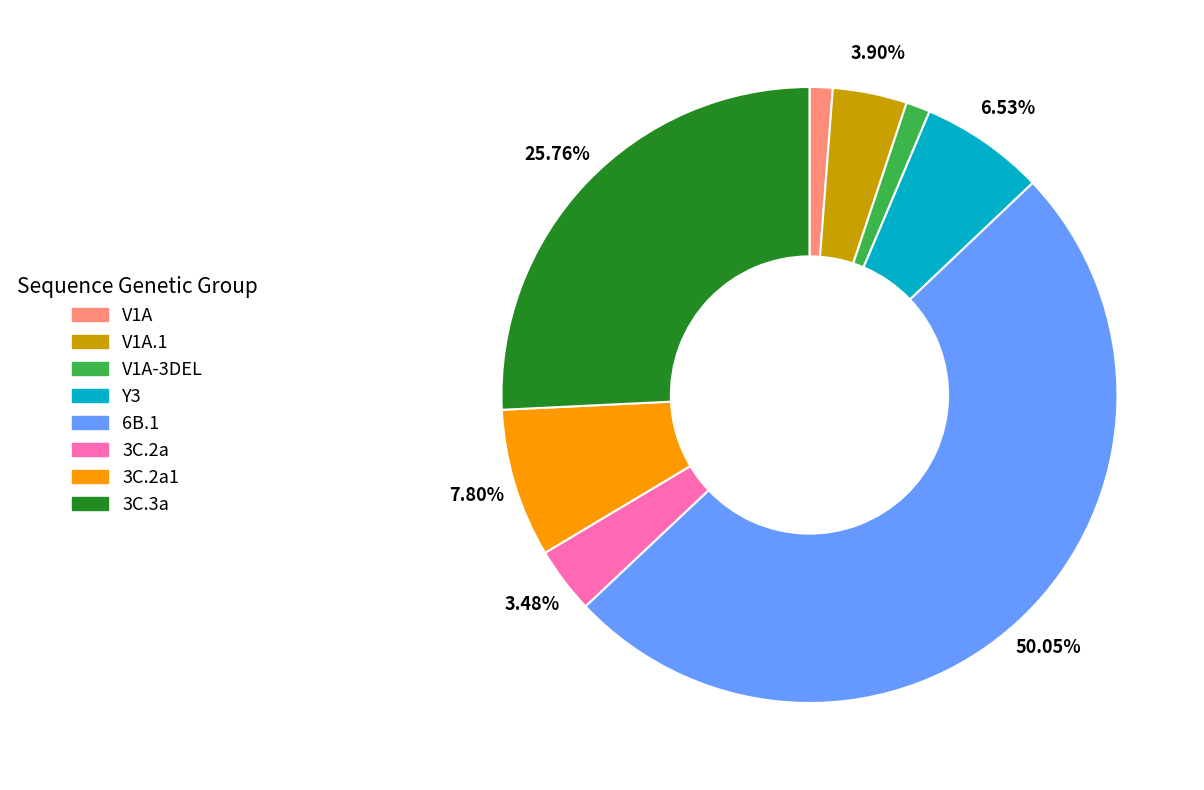

Combined, what portion of the pie is 3C.3a and 6B.1?

75.8%